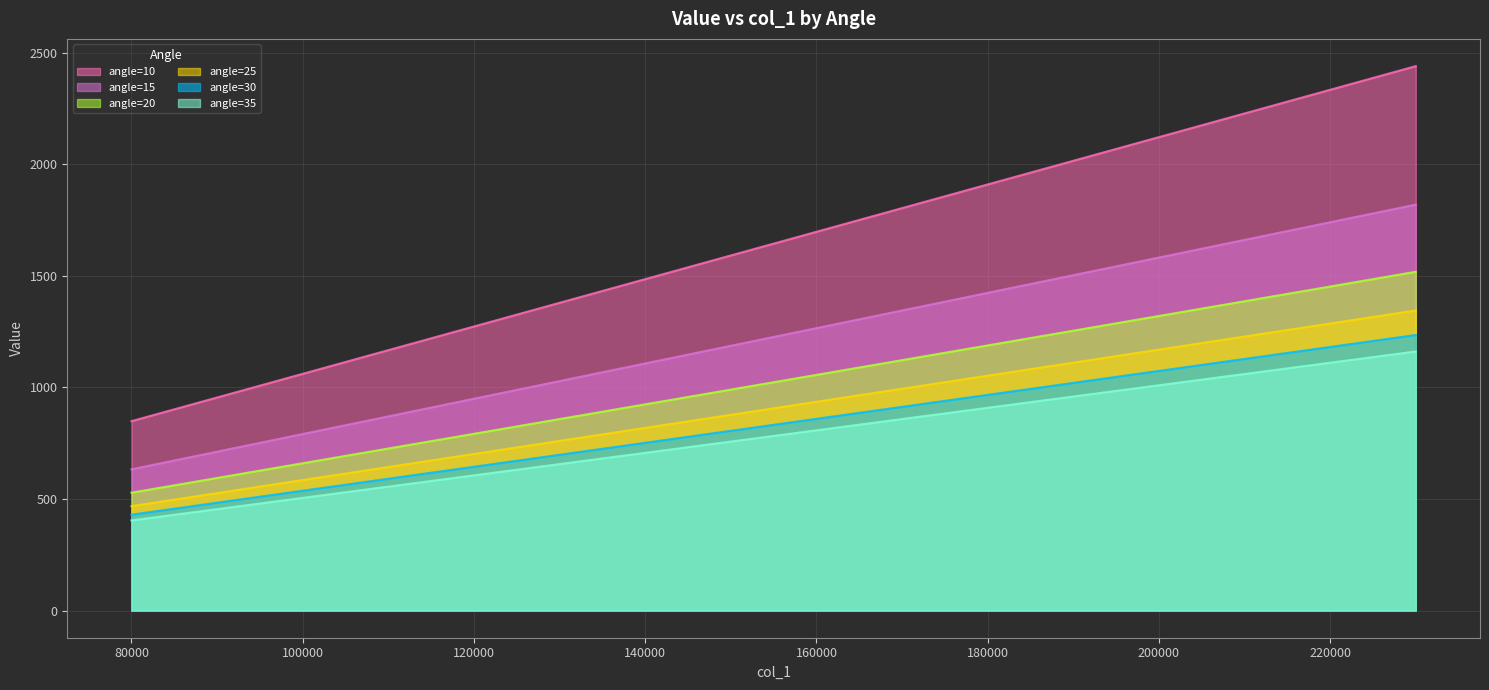

Which series has the largest total across all categories?

angle=10